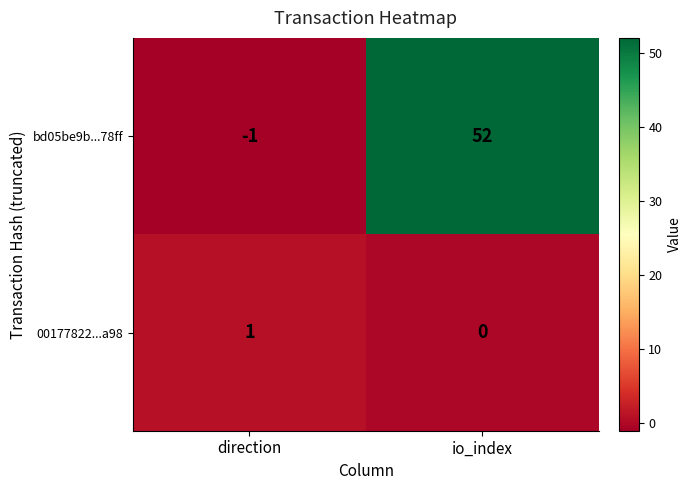

What is the spread (max minus min) of values at io_index?

52